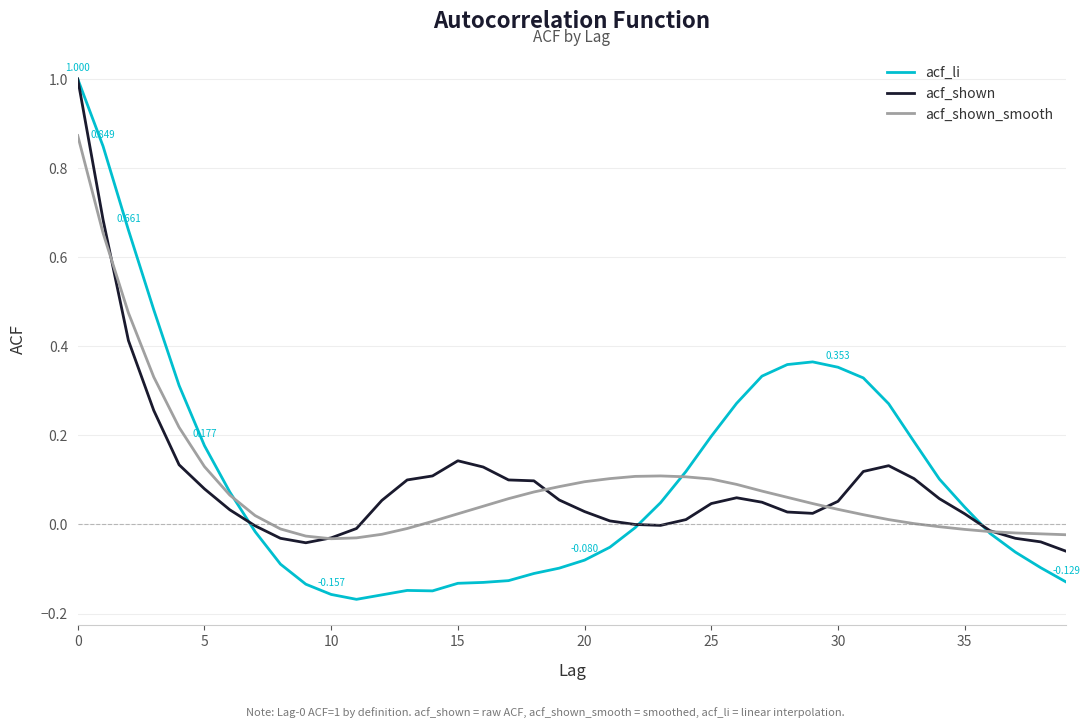

What is the minimum value shown in the chart?

-0.2